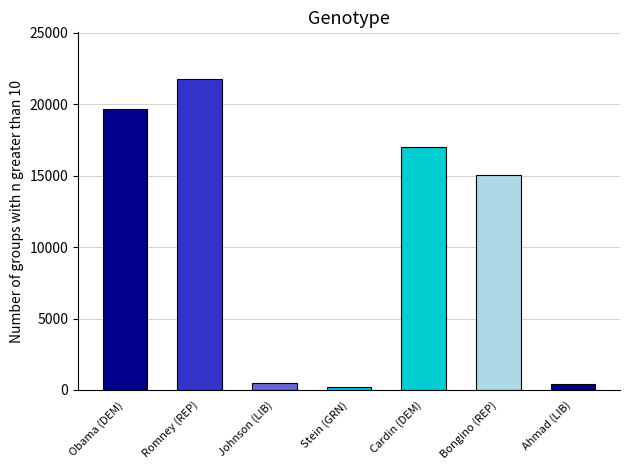

Which has a higher value, Johnson (LIB) or Romney (REP)?

Romney (REP)